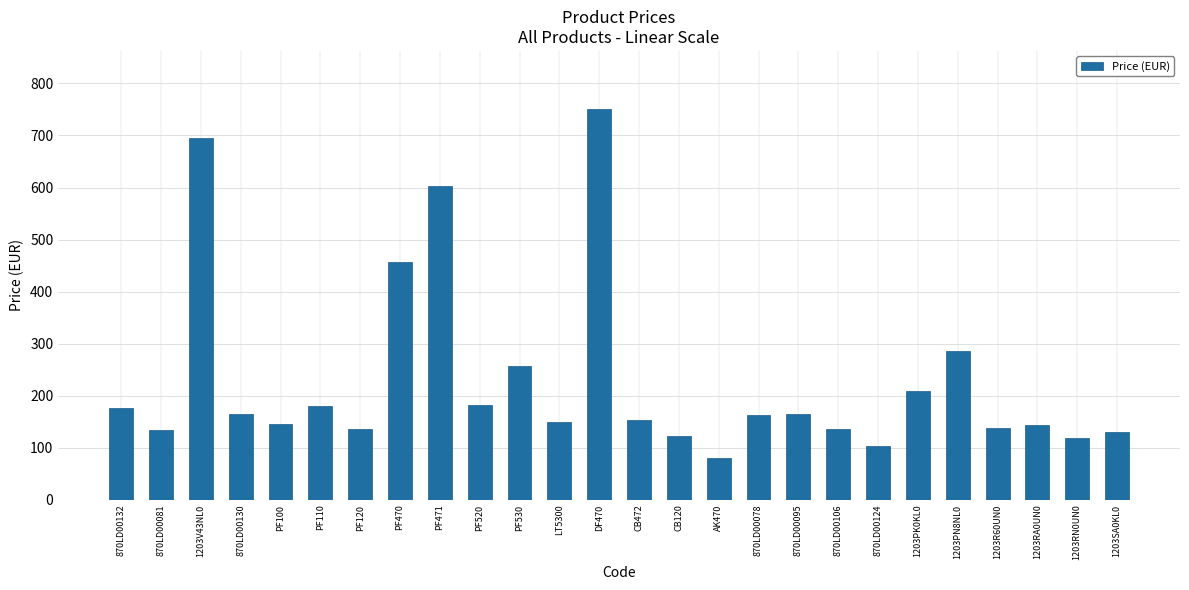

What is the sum of the values at PF520 and CB472?

334.8